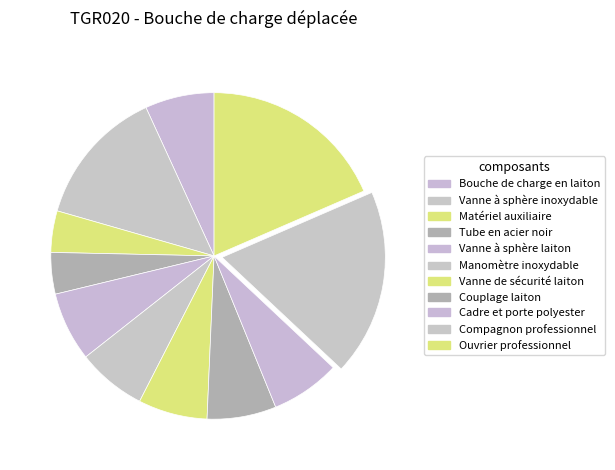

Rank the categories by value from highest to lowest.

Compagnon professionnel, Ouvrier professionnel, Vanne à sphère inoxydable, Bouche de charge en laiton, Vanne à sphère laiton, Manomètre inoxydable, Vanne de sécurité laiton, Couplage laiton, Cadre et porte polyester, Matériel auxiliaire, Tube en acier noir